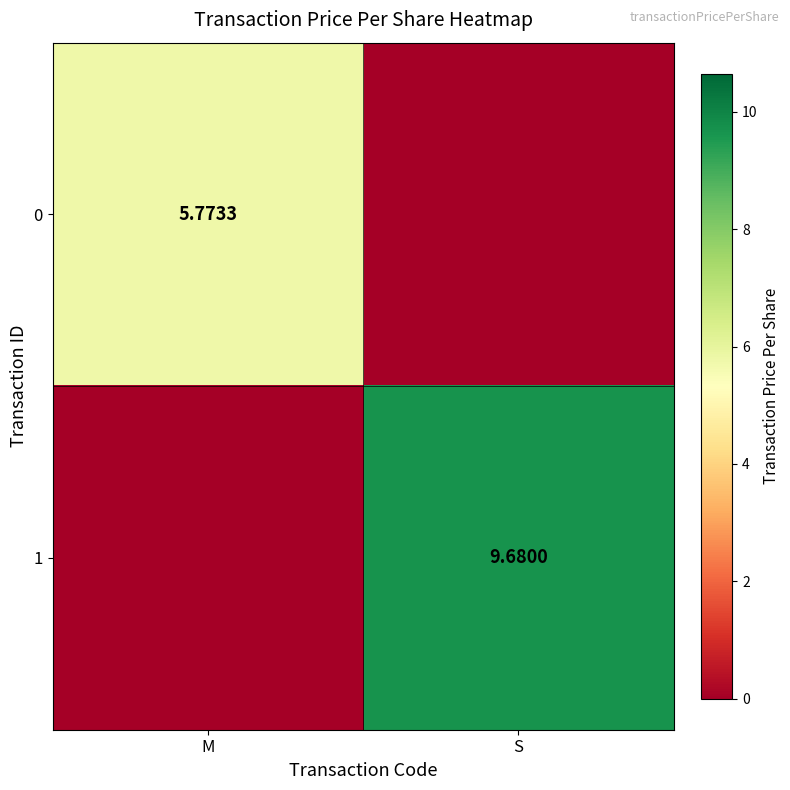

The 1 series shows 9.7 at S. True or false?

True